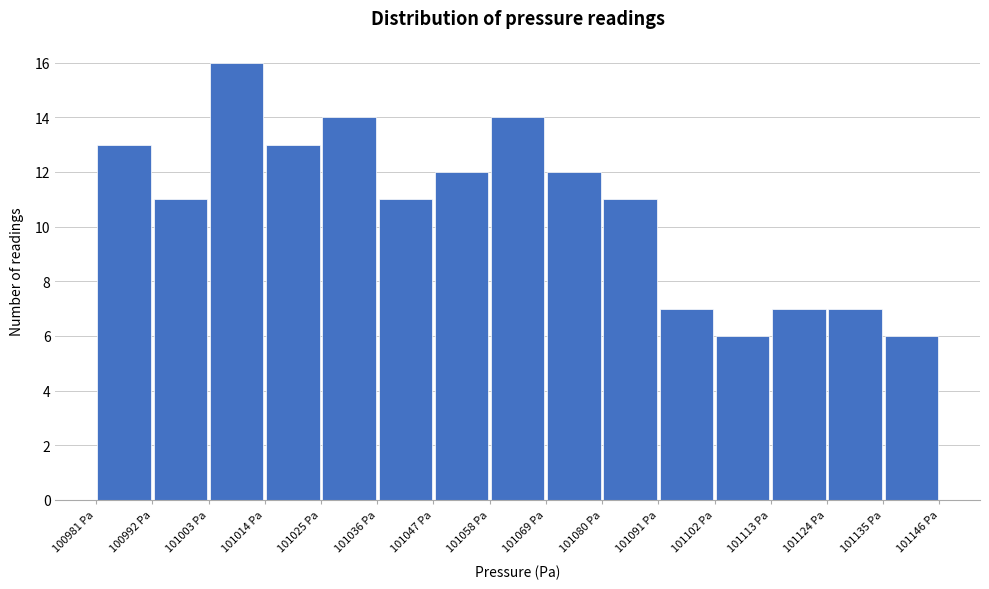

Over which range of the x-axis is the bar tallest?

101002 to 101014